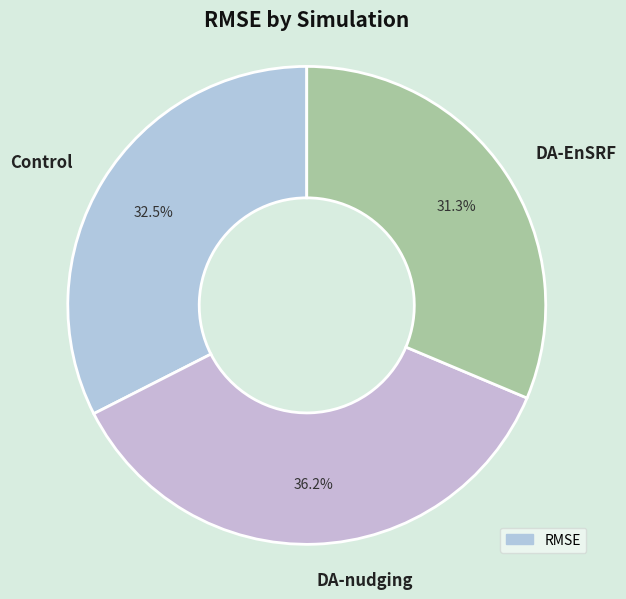

Approximately how many times larger is the value at DA-nudging compared to Control?

1.1